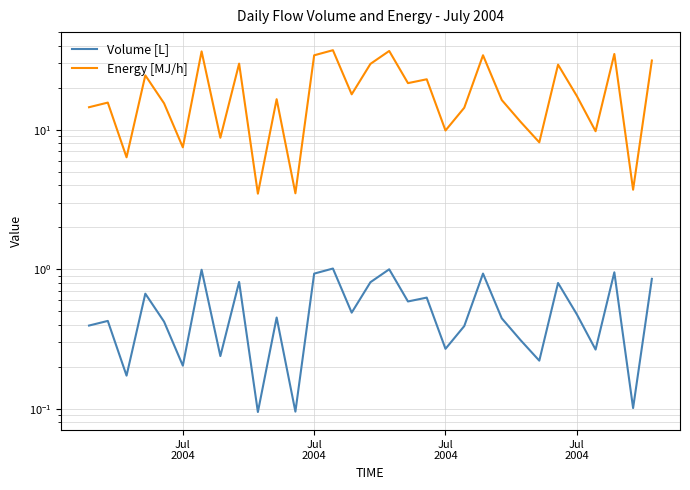

The Volume [L] series shows 0.2 at 6. True or false?

False